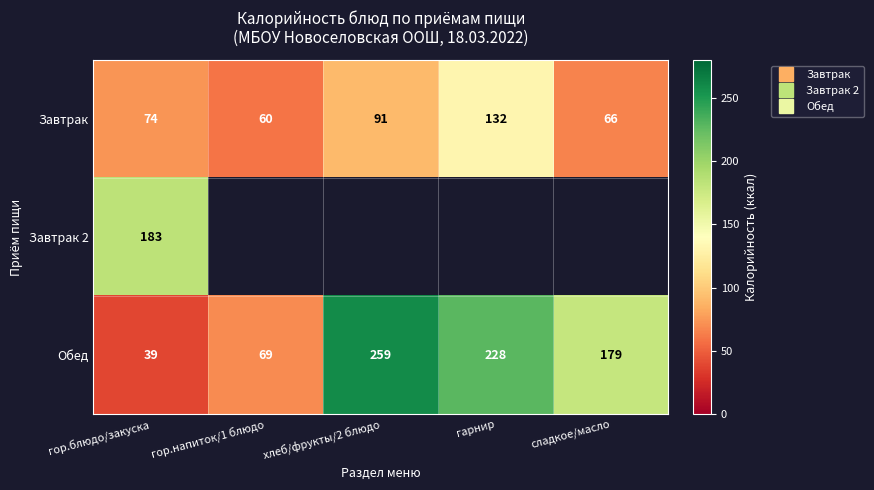

How many distinct data groups are displayed?

3